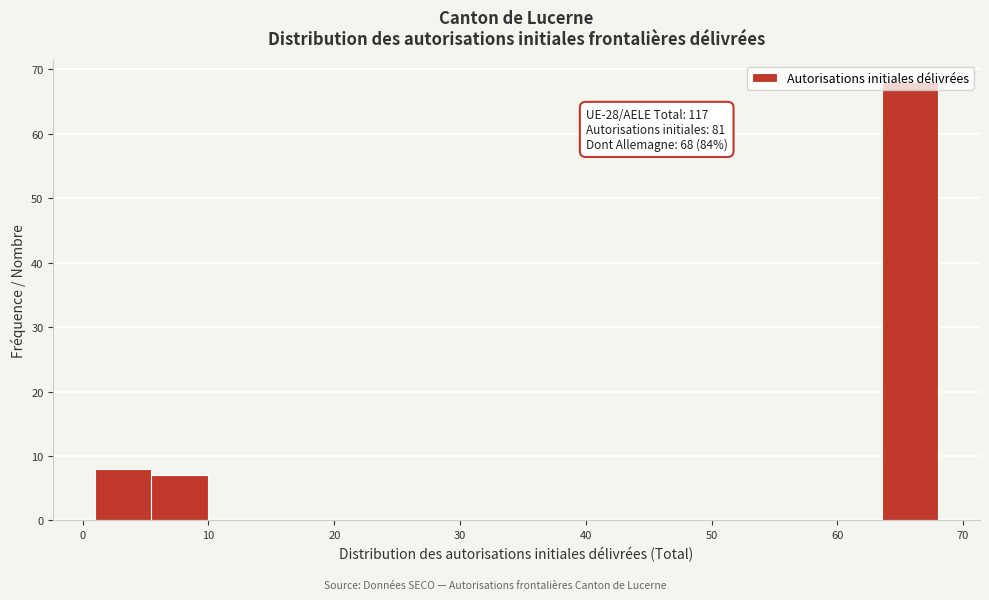

Which range on the x-axis has the tallest bar?

64 to 68